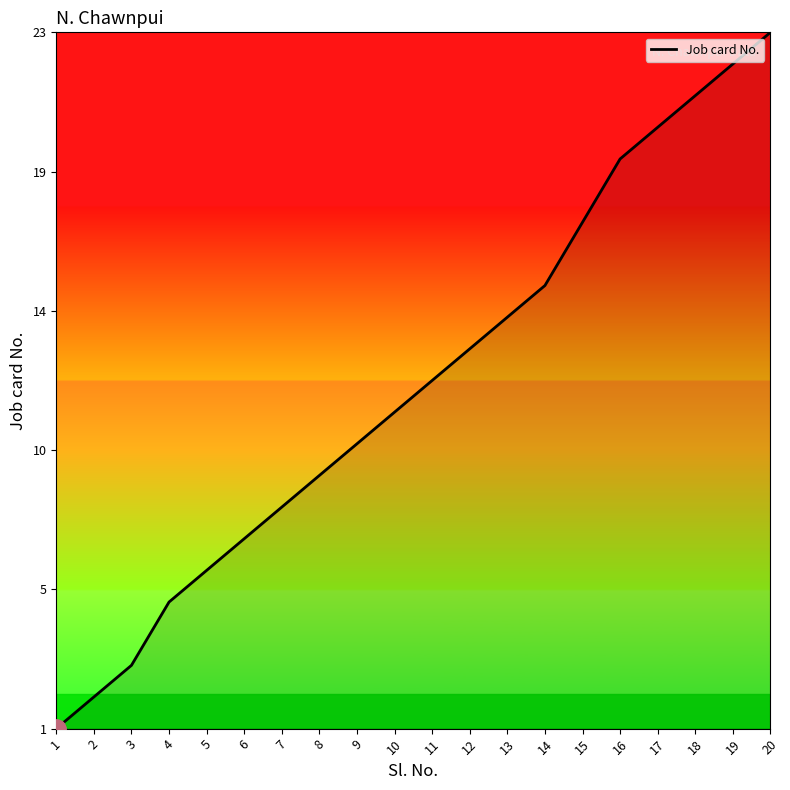

Reading left to right, transcribe all the data shown in this chart.

1	2	3	5	6	7	8	9	10	11	12	13	14	15	17	19	20	21	22	23